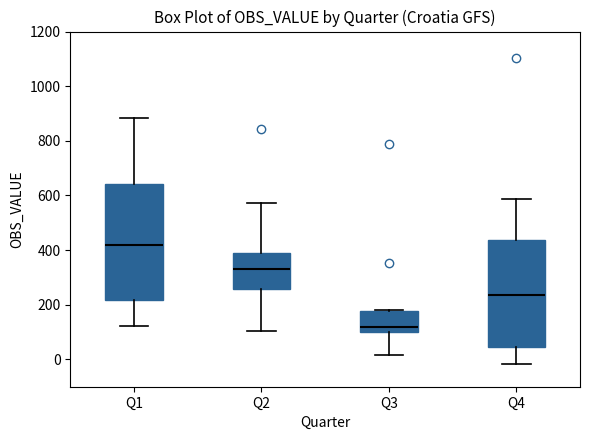

Comparing the boxes themselves (not the whiskers), which one is the tallest?

Q1